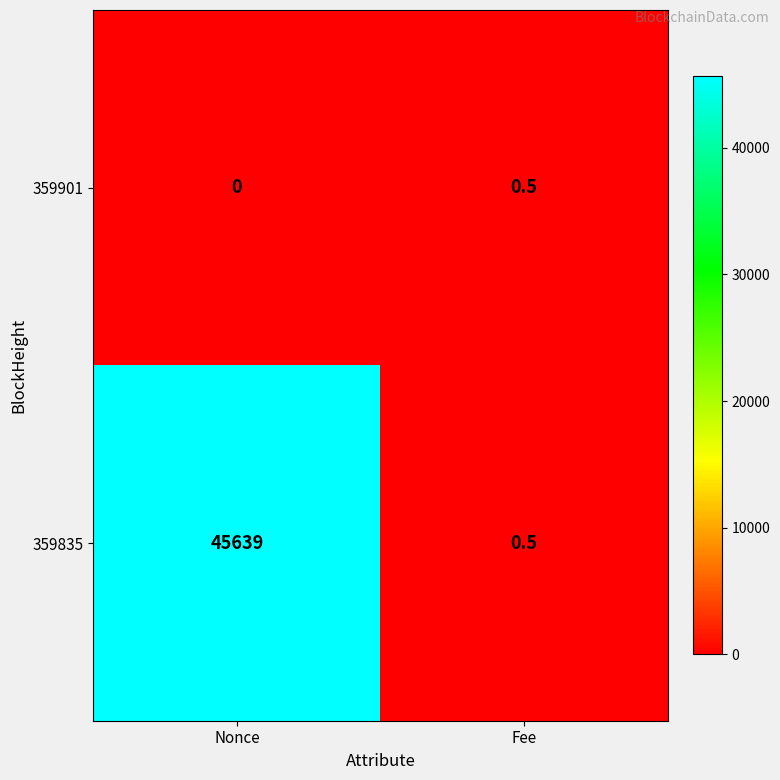

List the series in order of their overall mean, lowest first.

359901, 359835